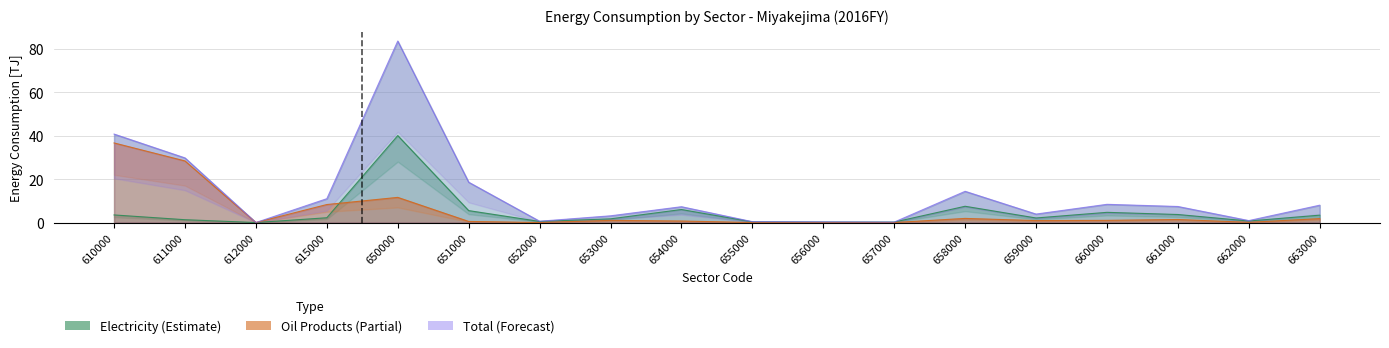

List the labels in order of Total value, largest first.

650000, 610000, 611000, 651000, 658000, 615000, 660000, 663000, 661000, 654000, 659000, 653000, 662000, 652000, 655000, 656000, 657000, 612000